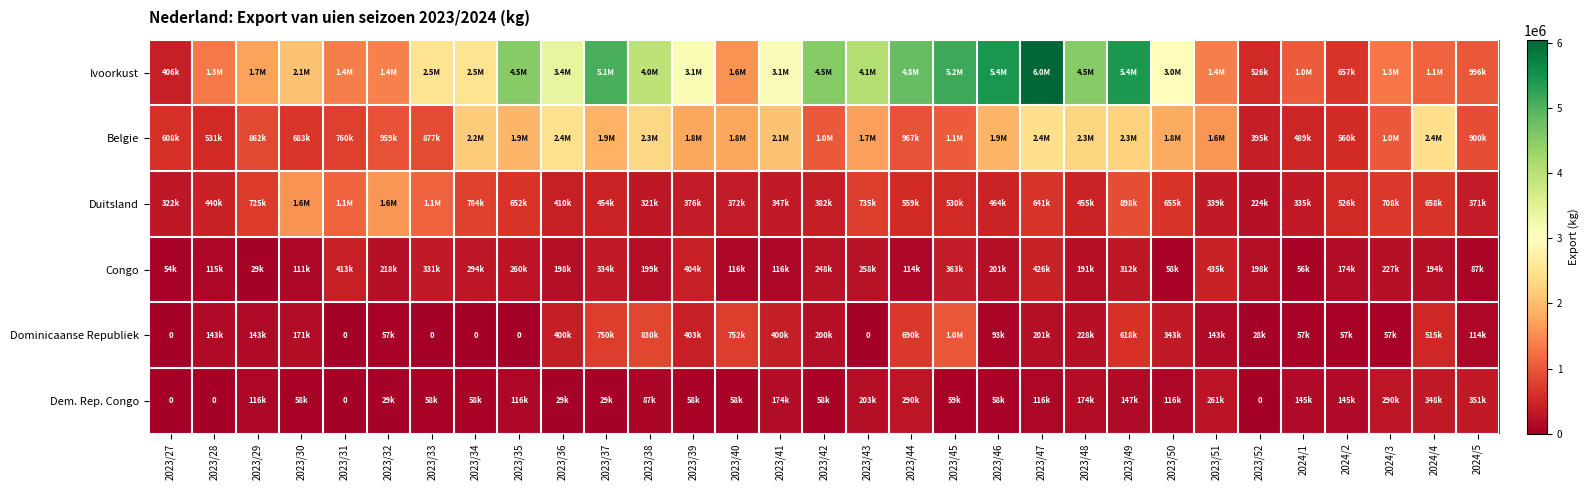

What is the sum of all Belgie values?

44462649